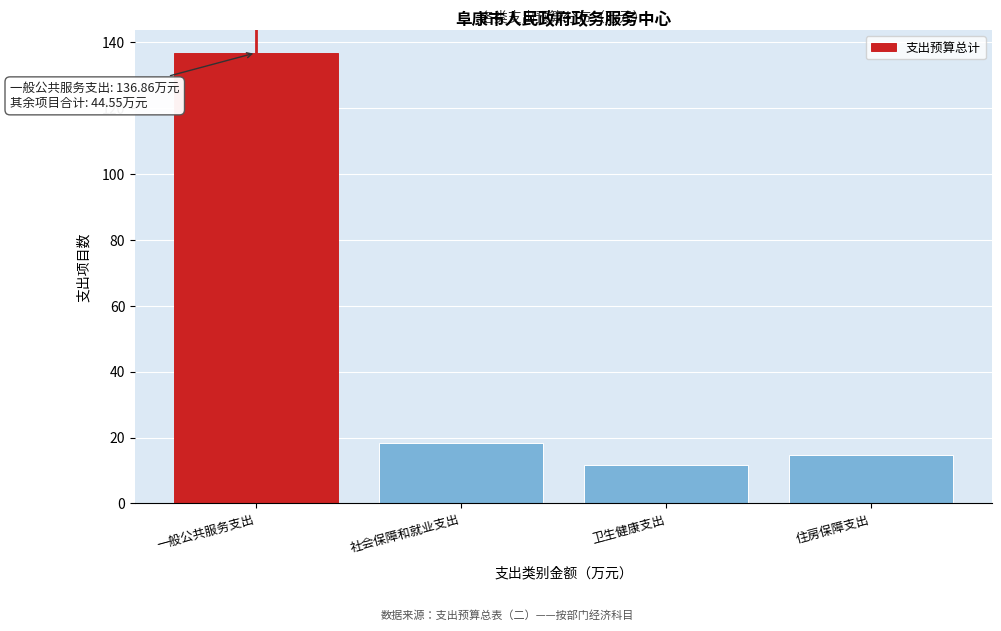

Reading left to right, what are all the values shown in this chart?

136.9	18.2	11.6	14.7